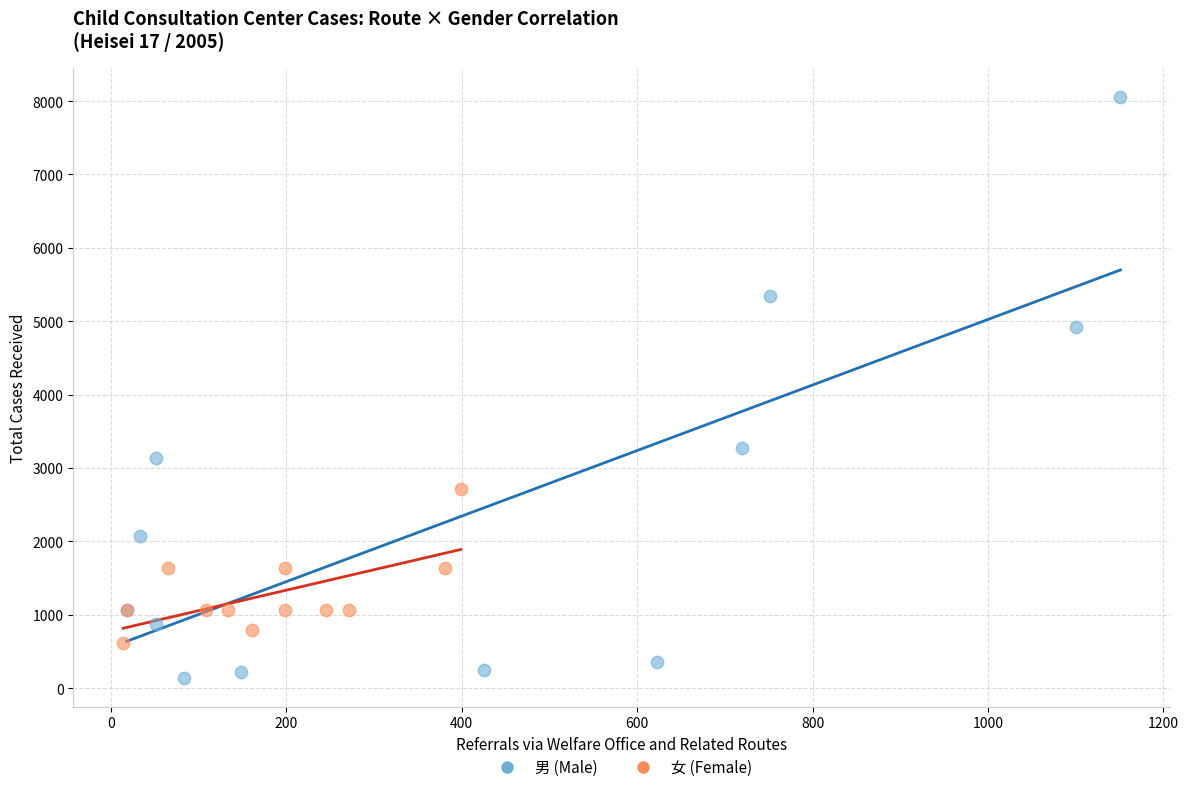

Which series has the largest Y range (max minus min)?

男 (Male)